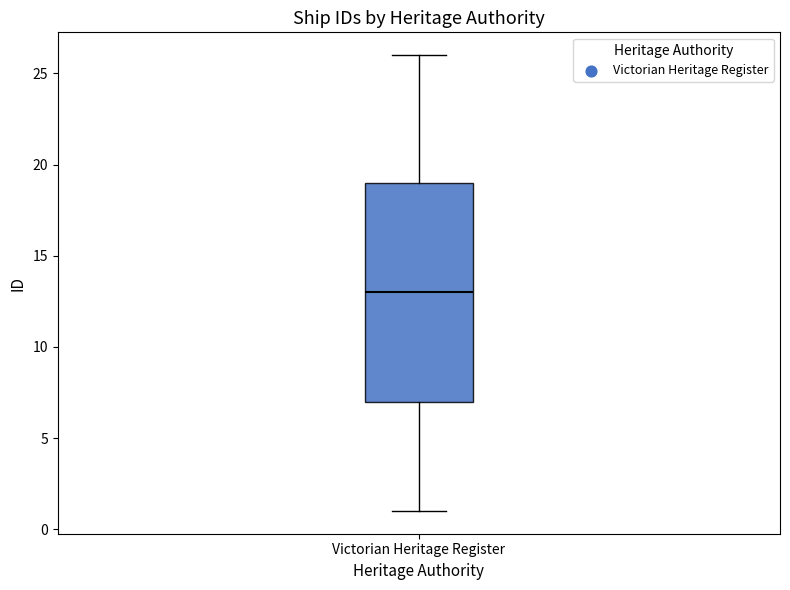

Where does the lower whisker of the box for Victorian Heritage Register end on the y-axis? The values are not printed on the chart, so give them approximately, as read against the axis.

1